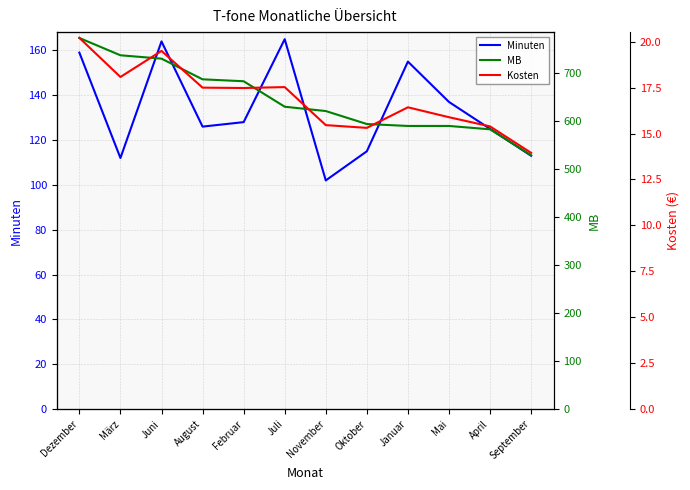

What is the label of the 8th point from the left?

Oktober